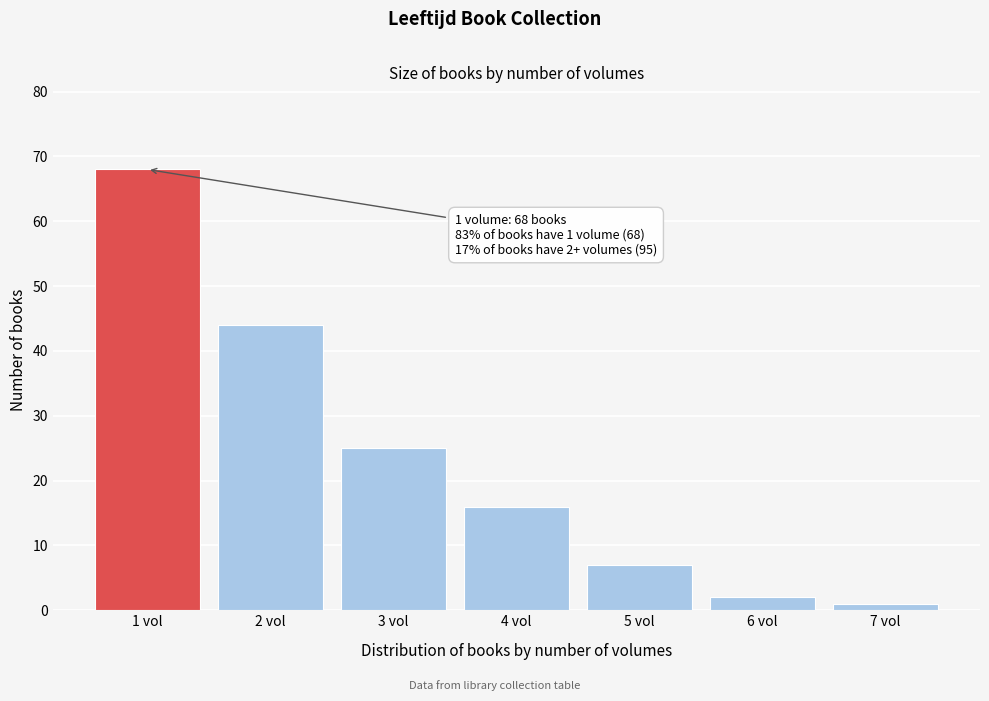

Reading left to right, list all the values displayed in this chart.

68	44	25	16	7	2	1